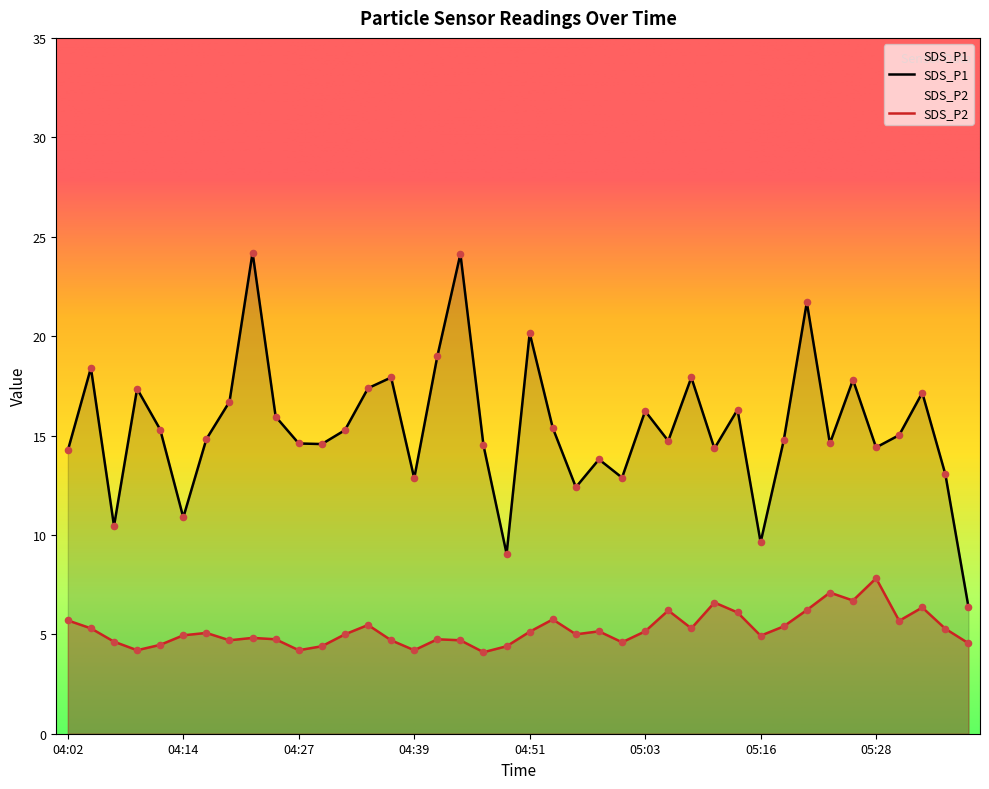

What is the total value across all series at 04:44?

28.8